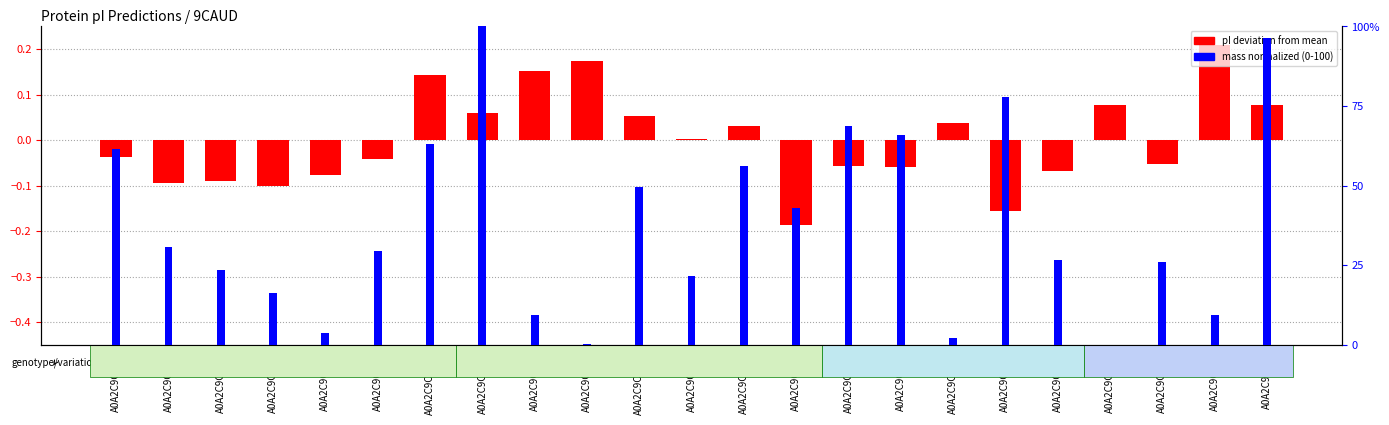

How many groups of bars are there?

23